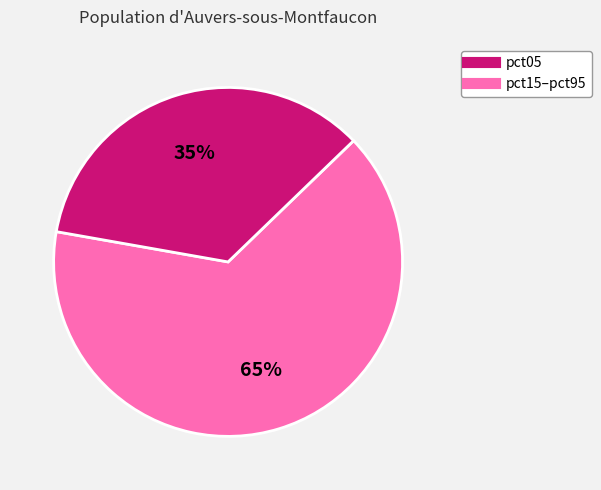

Does any single category account for the majority?

Yes